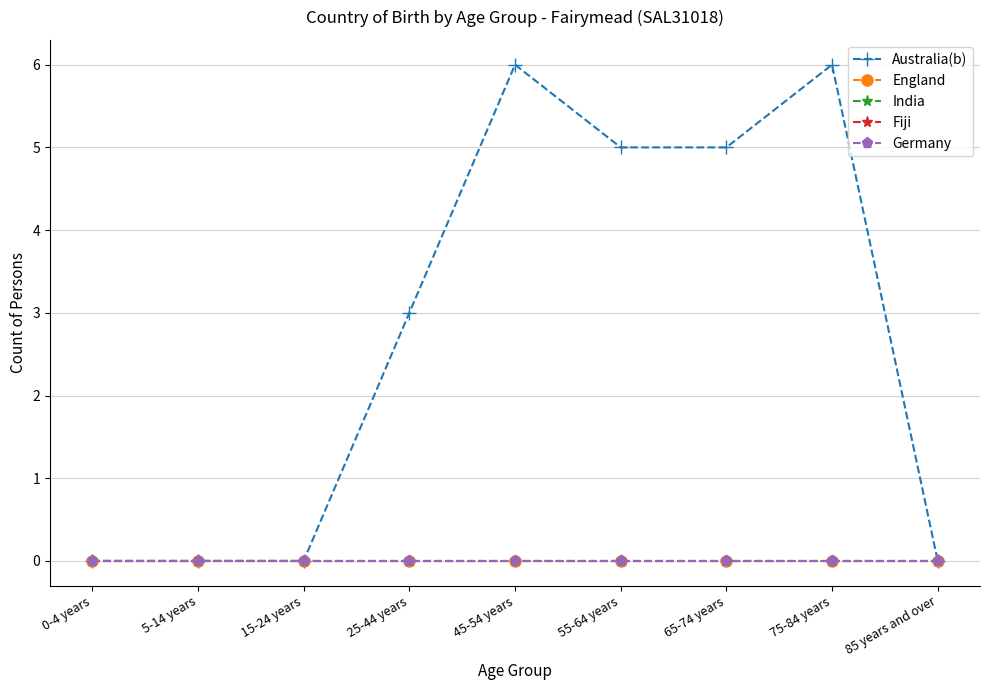

Does the chart have visible grid lines?

Yes